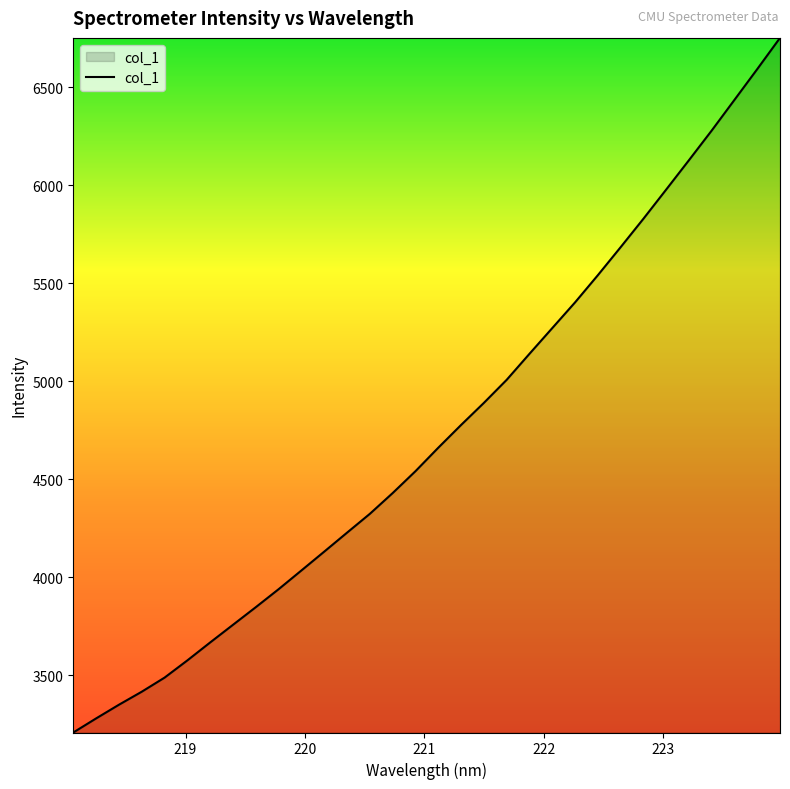

True or false: the data has more than 1 interior local peaks.

False